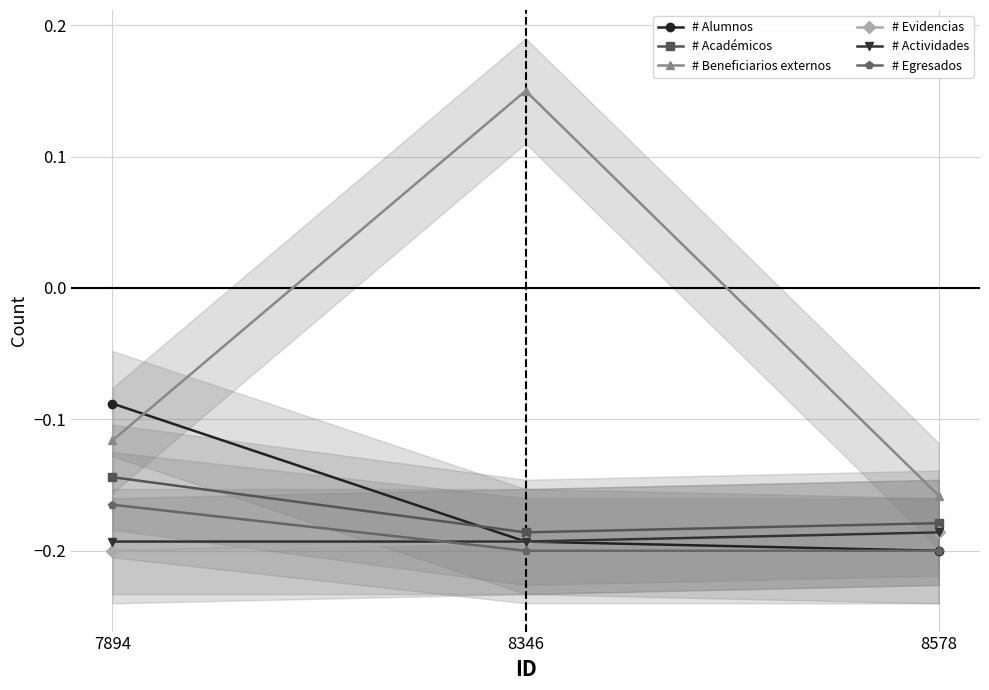

Where is # Académicos nearest to the value 0?

7894